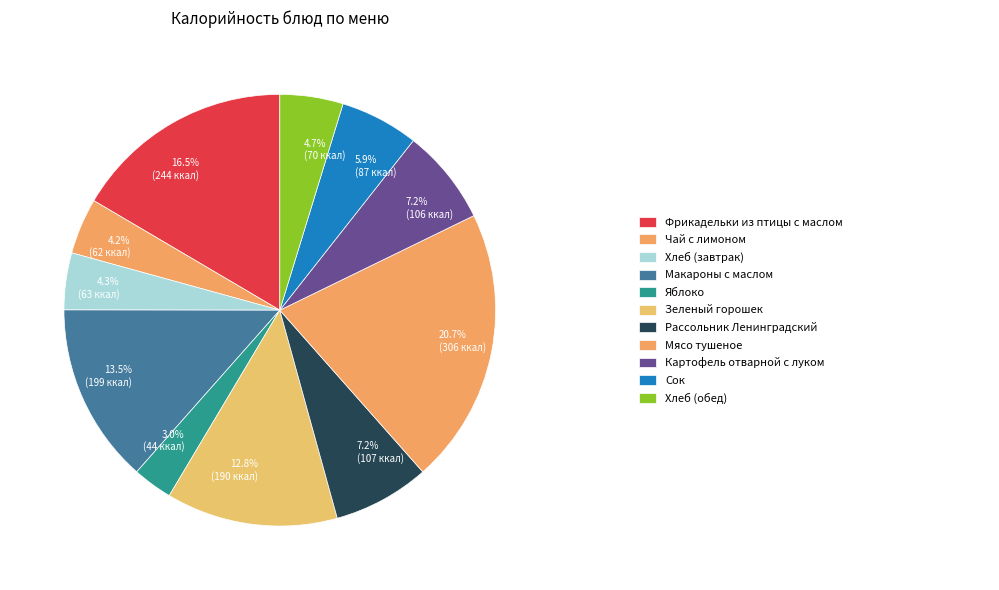

How many segments does this pie chart have?

11